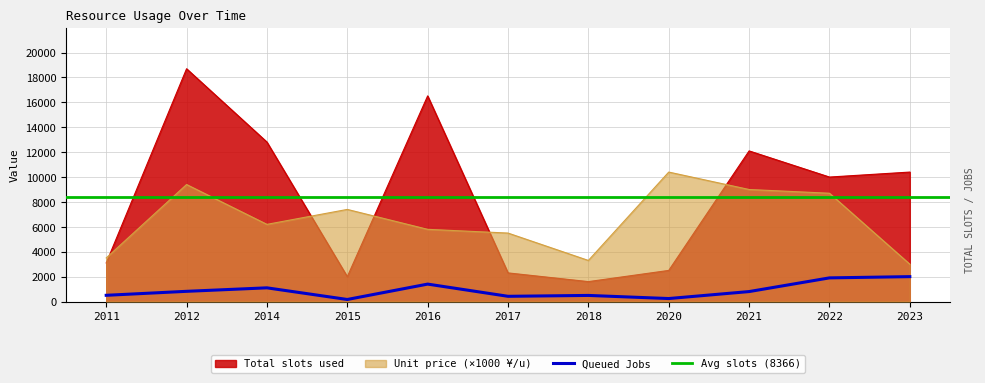

True or false: Total slots used (P_i~u) has a value of 10000 at 2022.

True